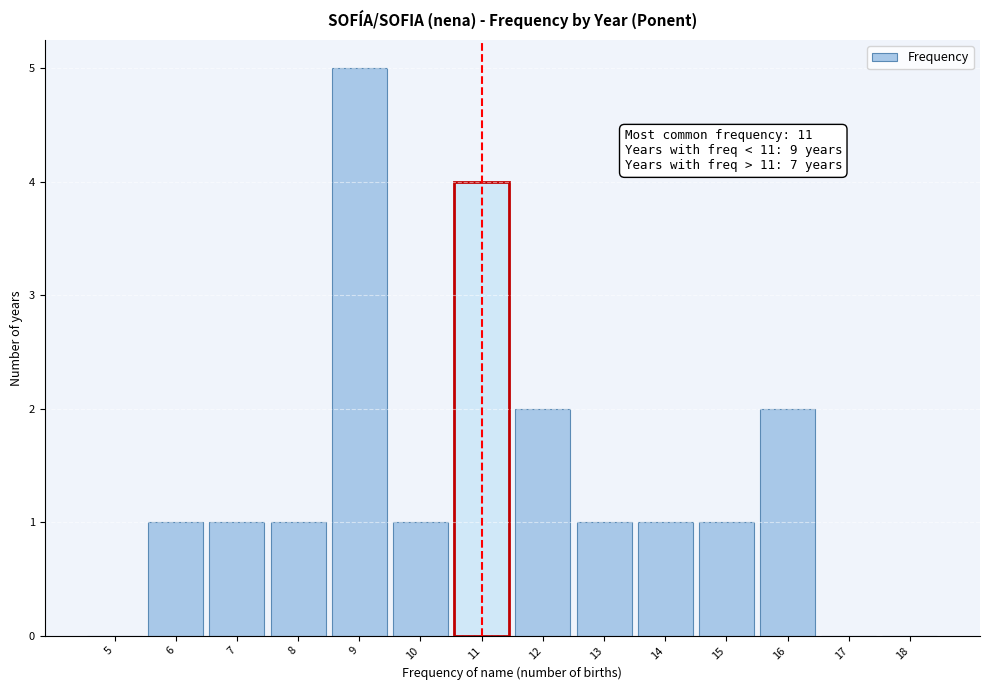

Reading right to left, extract all data points from this chart.

18=0	17=0	16=2	15=1	14=1	13=1	12=2	11=4	10=1	9=5	8=1	7=1	6=1	5=0